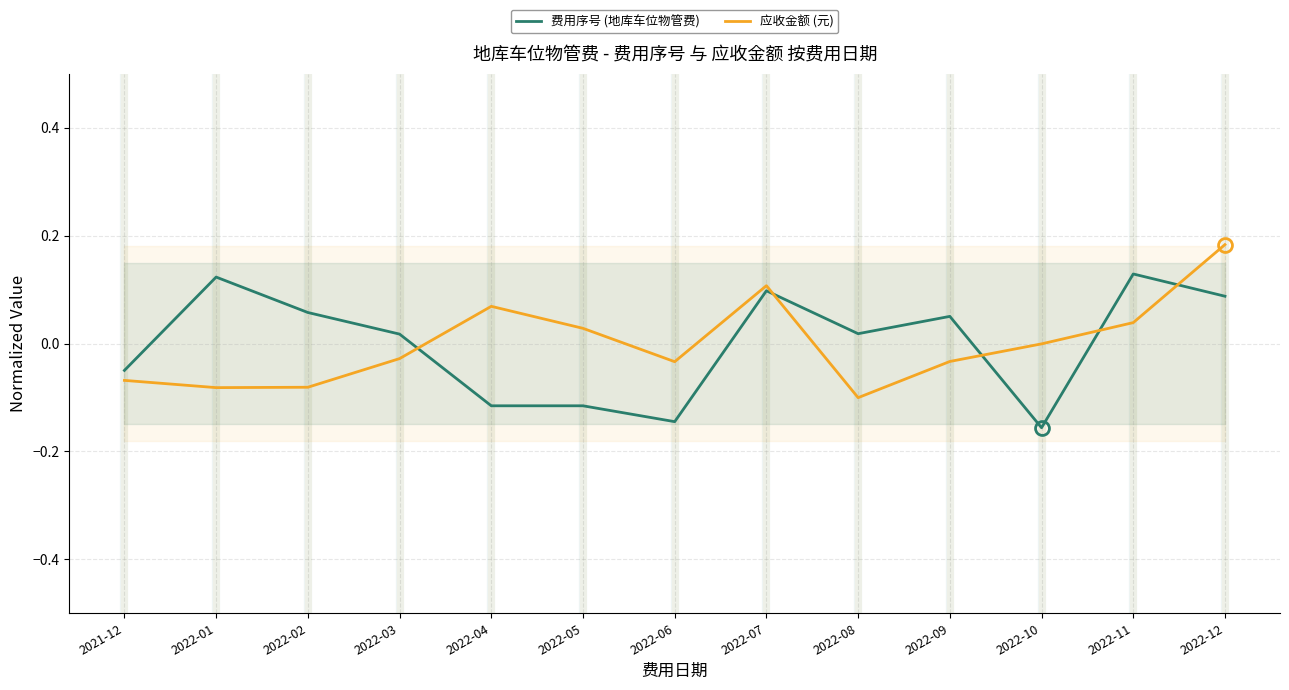

At which label does 费用序号 (地库车位物管费) reach its minimum?

2022-10